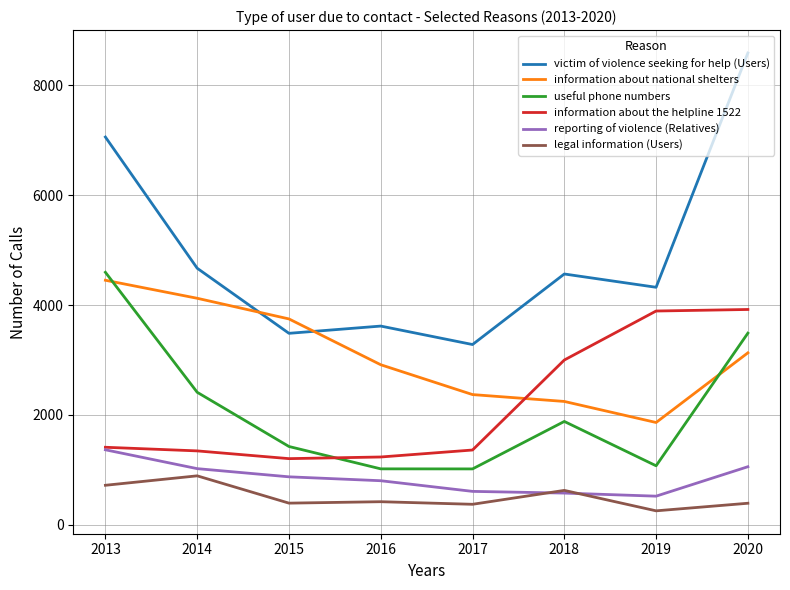

The victim of violence seeking for help (Users) series shows 4323 at 2019. True or false?

True